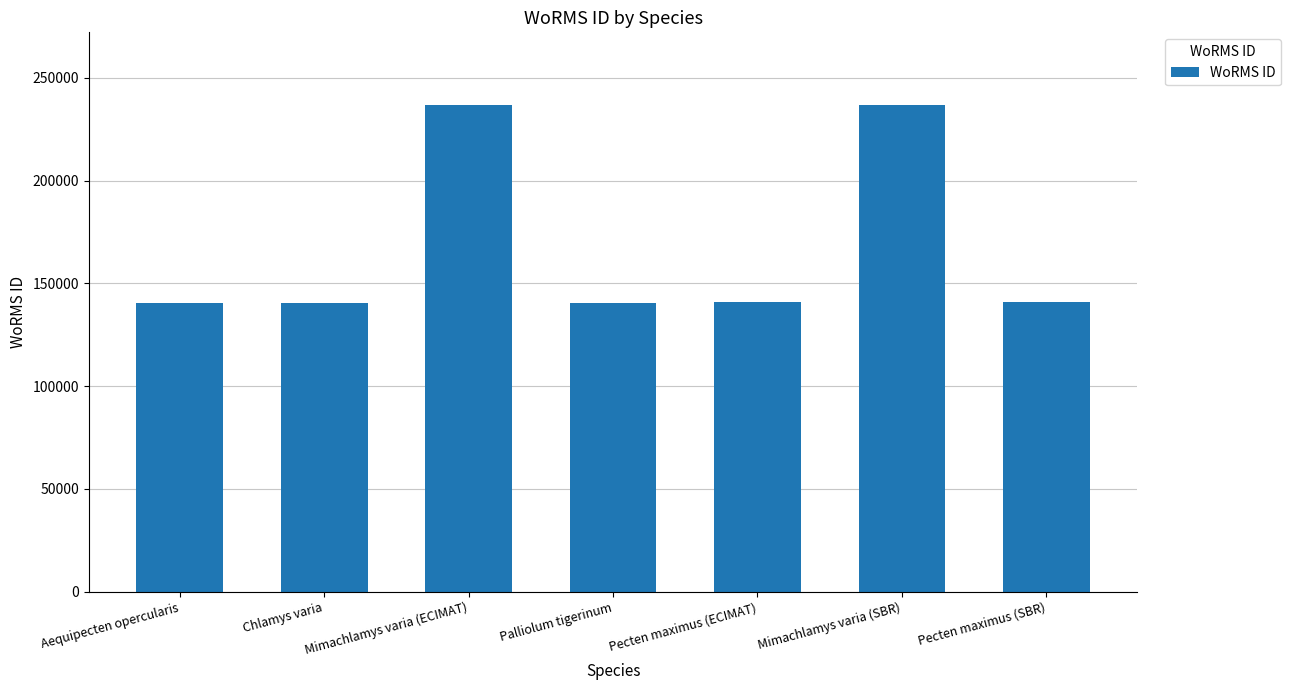

How many bars are there in total?

7